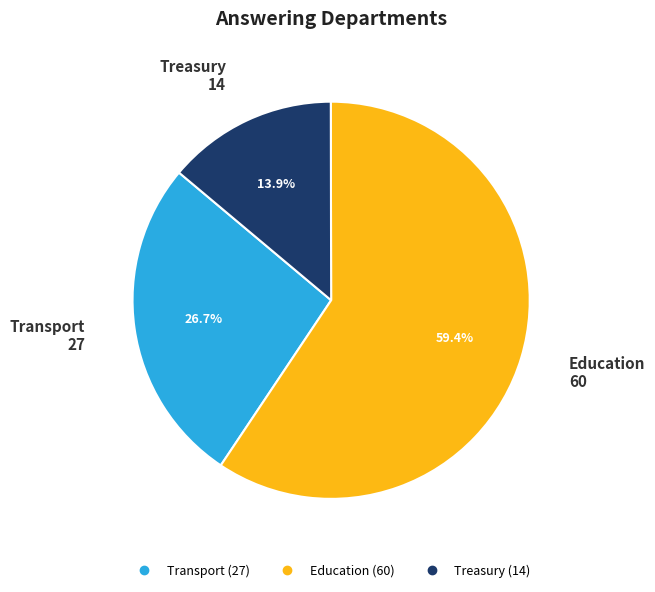

Combined, what portion of the pie is Education and Treasury?

73.3%